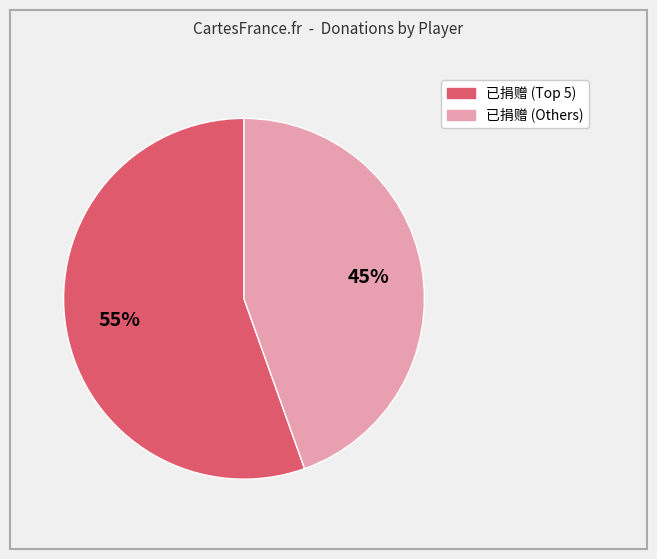

To the nearest percent, what is the average slice percentage?

50%